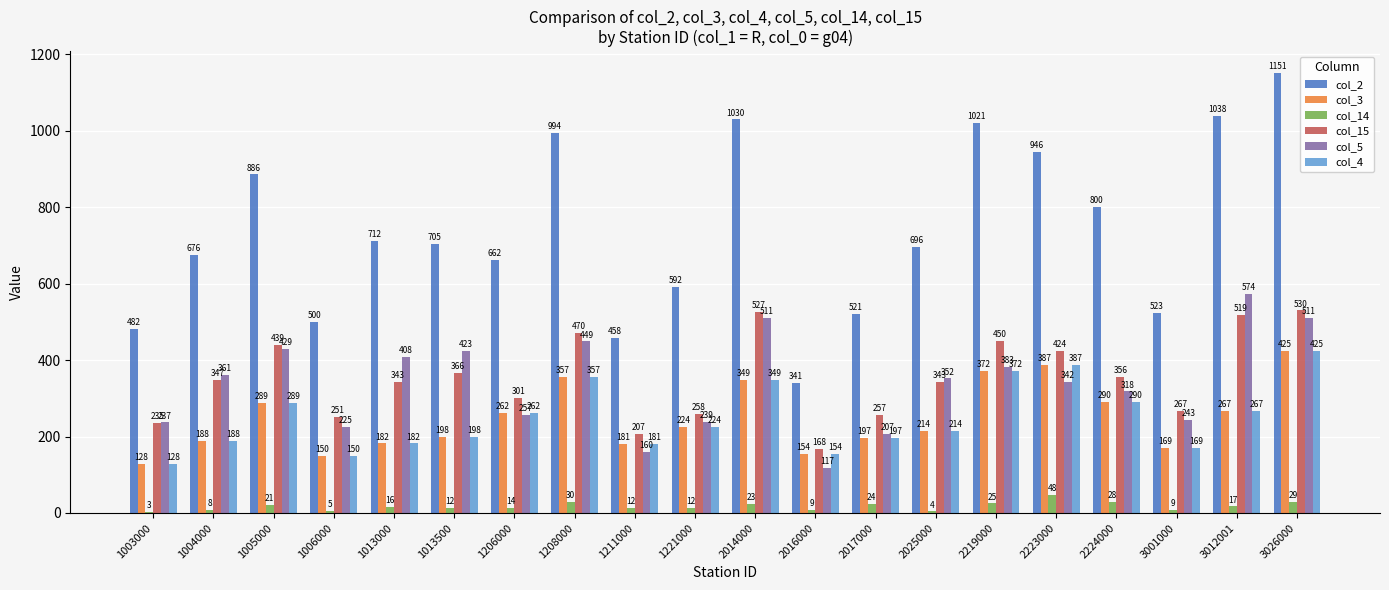

What is the sum of all col_14 values?

349